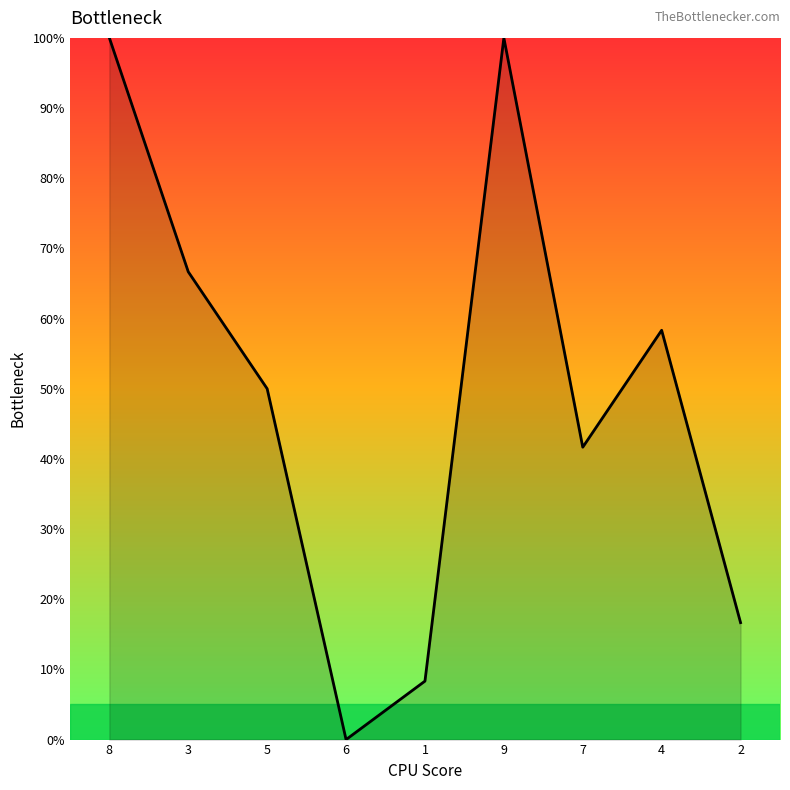

Where is the first local maximum?

9